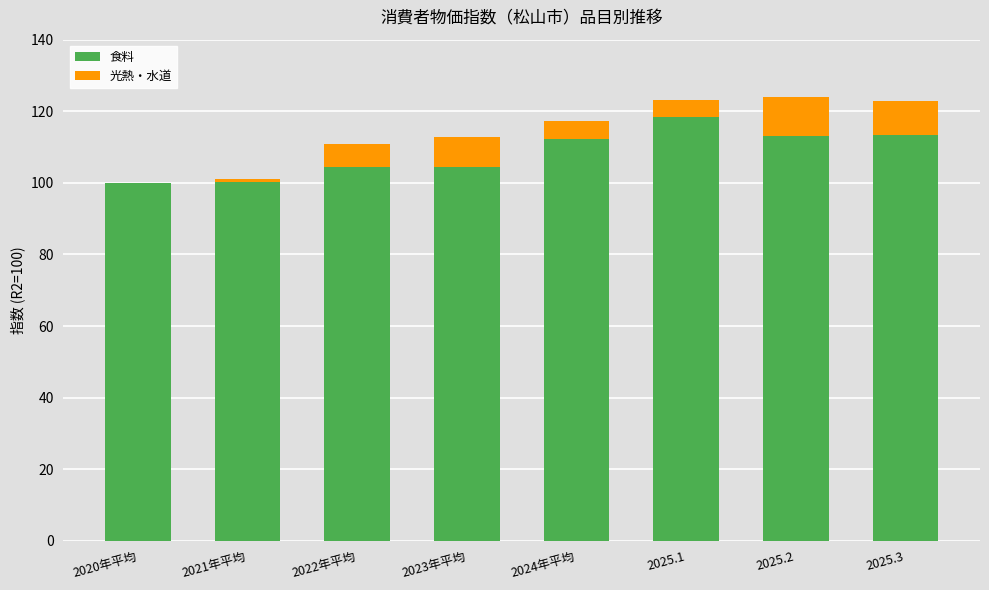

Is the value of 光熱・水道 at 2020年平均 greater than the value of 食料 at 2020年平均?

No